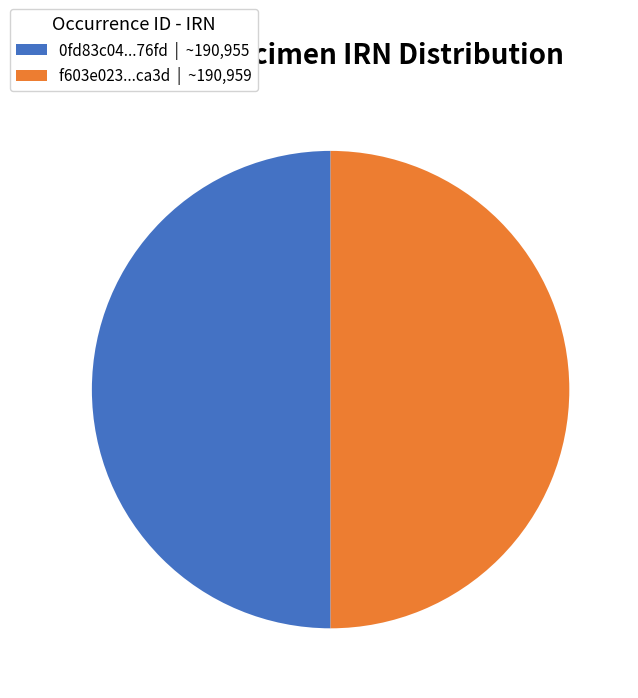

Is it true that f603e023...ca3d | ~190,959 is 45% of the pie?

False